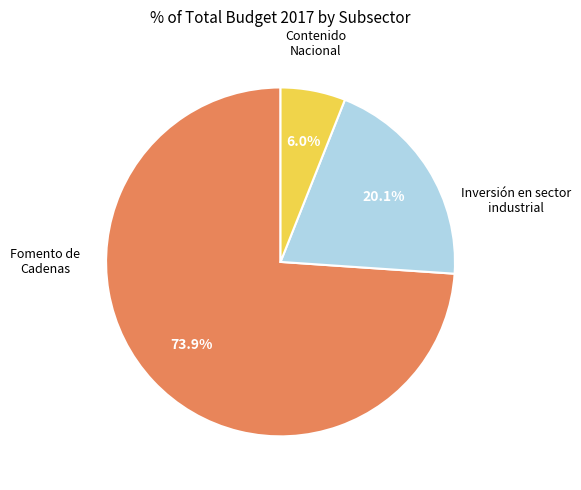

To the nearest percent, what is the average slice percentage?

33%